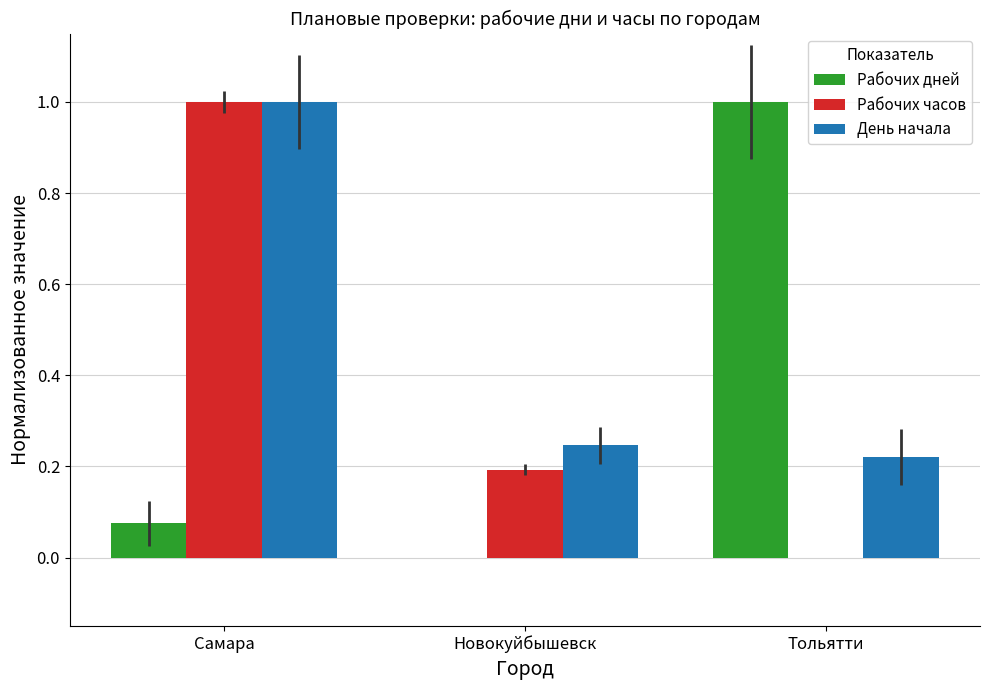

How many values in the Рабочих часов series exceed 0?

2